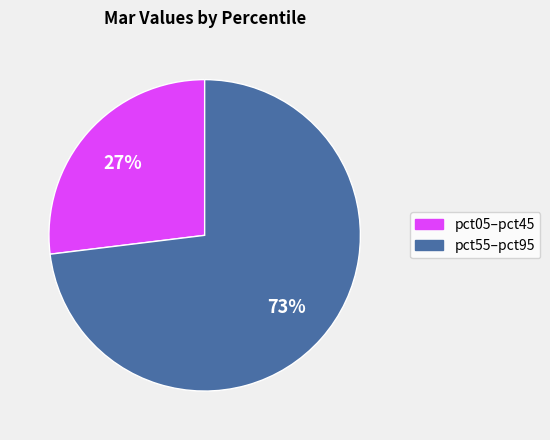

Is there a majority slice in this chart?

Yes